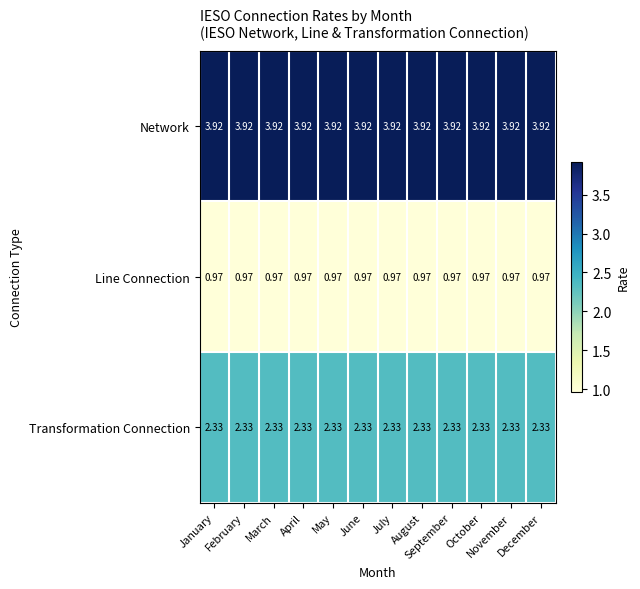

At how many categories does at least one series exceed 1?

12